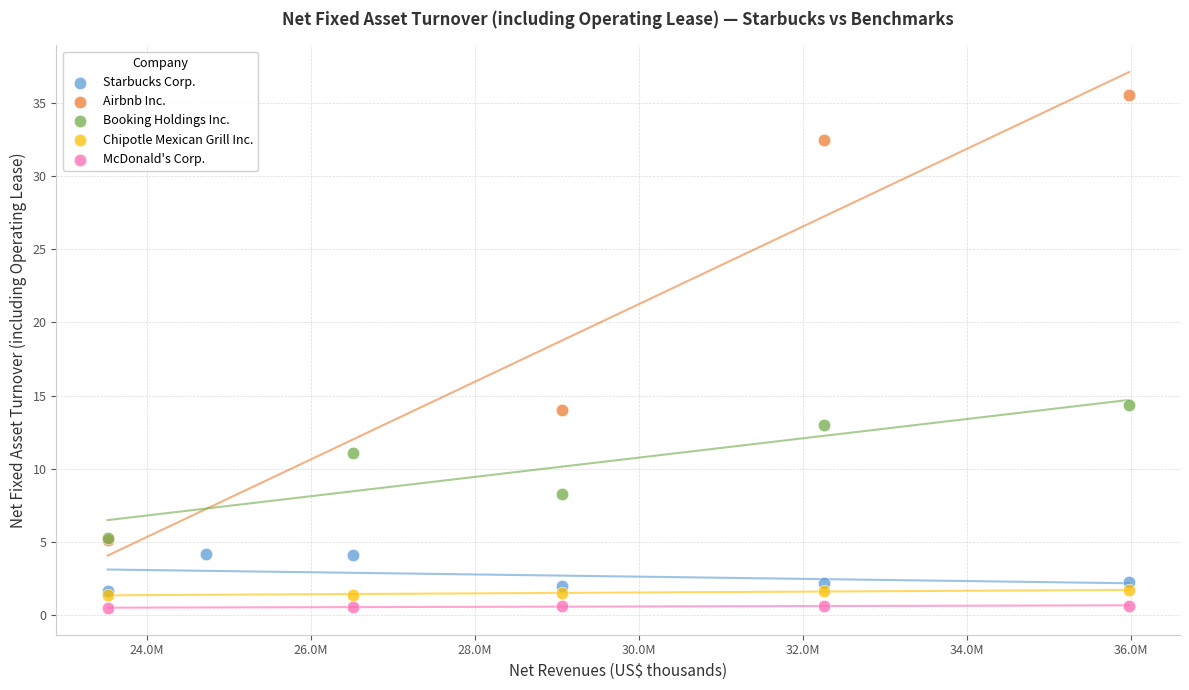

Which series contains the highest Y value?

Airbnb Inc.